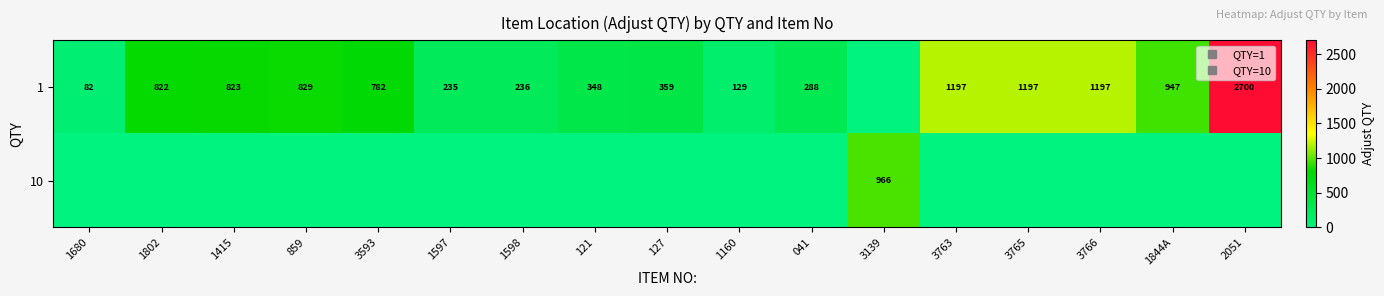

Which label corresponds to the smallest value in the chart?

3139